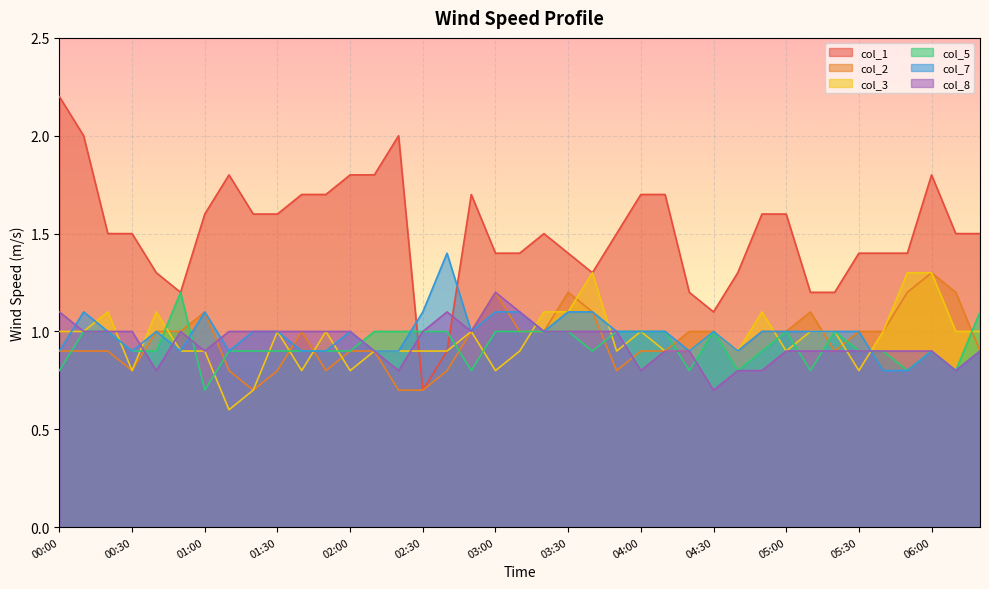

Between 00:30 and 02:40, which is larger?

00:30